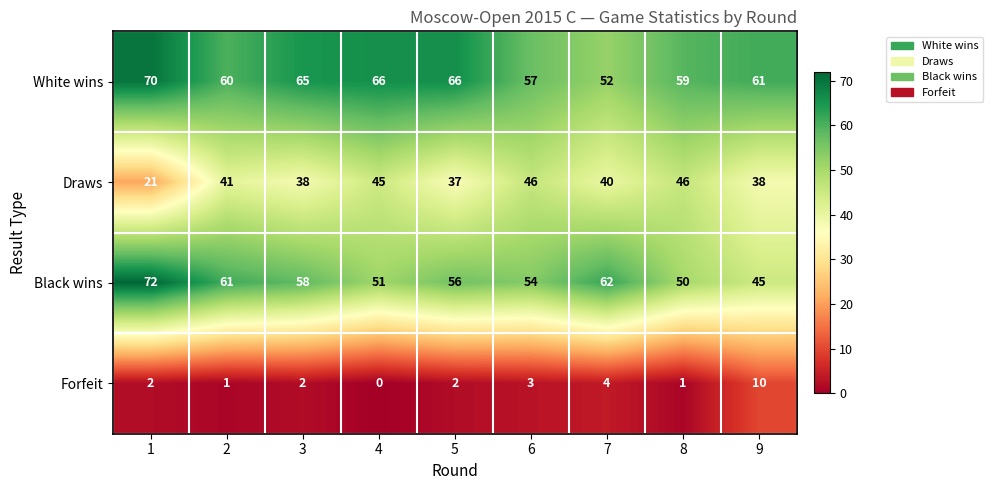

At which category is the sum across all series the highest?

1